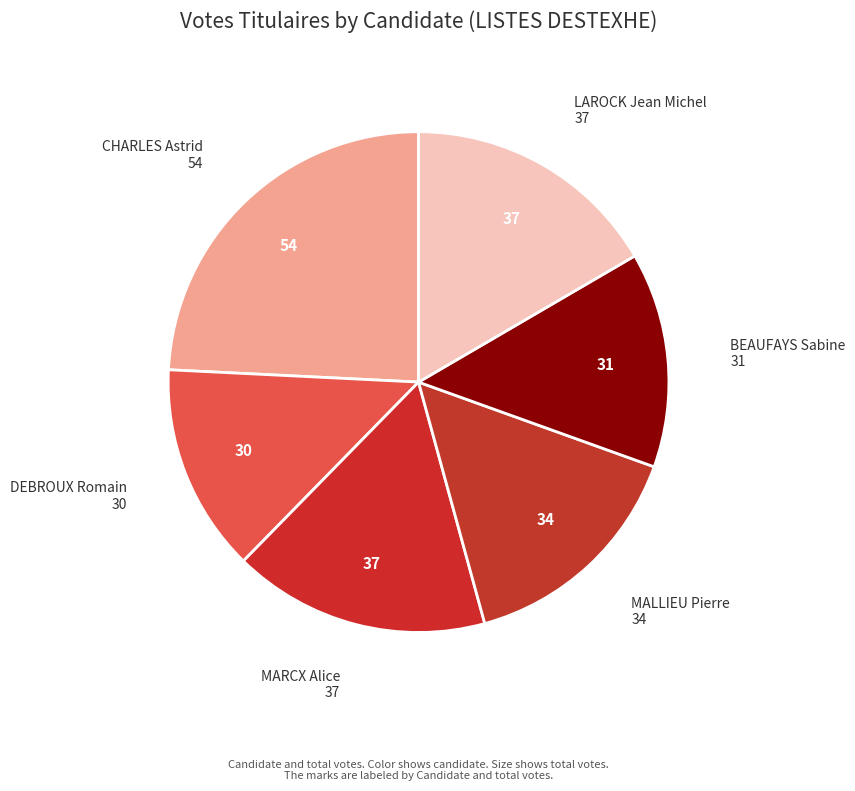

Does MARCX Alice represent more than half of the total?

No